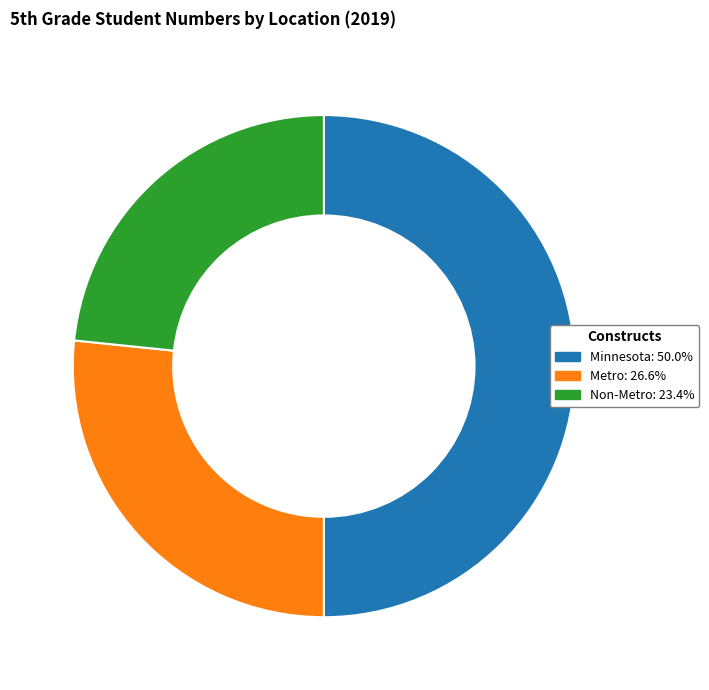

Rank the categories by value from highest to lowest.

Minnesota, Metro, Non-Metro